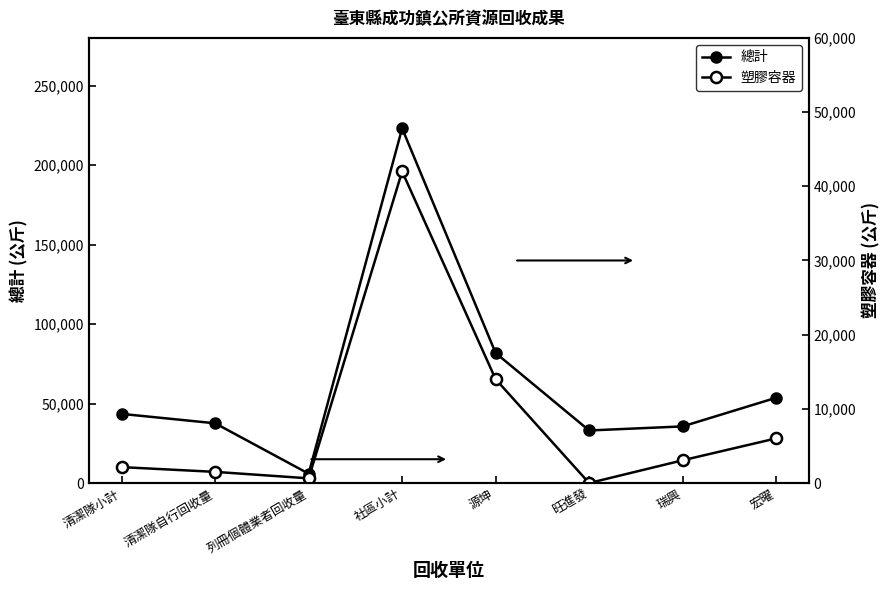

True or false: 塑膠容器 has more than 1 interior local peaks.

False